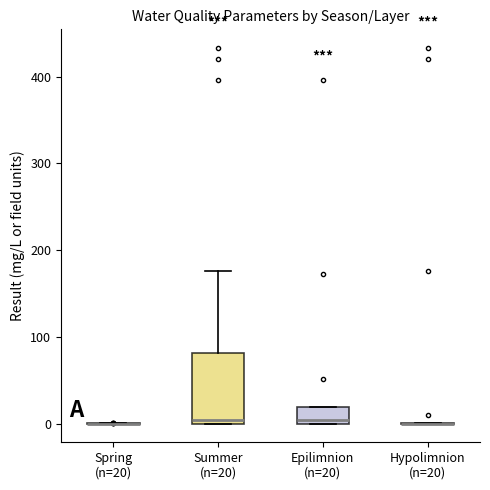

Reading left to right, read every box against the y-axis: the position of its median line, the range the box covers, and the ends of its whiskers. The values are not printed on the chart, so give them approximately, as read against the axis.

Spring (n=20): box collapsed to a line at 0, whiskers 0 to 0
Summer (n=20): median 0 (just above the box's lower edge), box 0 to 80, whiskers 0 to 180
Epilimnion (n=20): median 0 (just above the box's lower edge), box 0 to 20, whiskers 0 to 20
Hypolimnion (n=20): box collapsed to a line at 0, whiskers 0 to 0